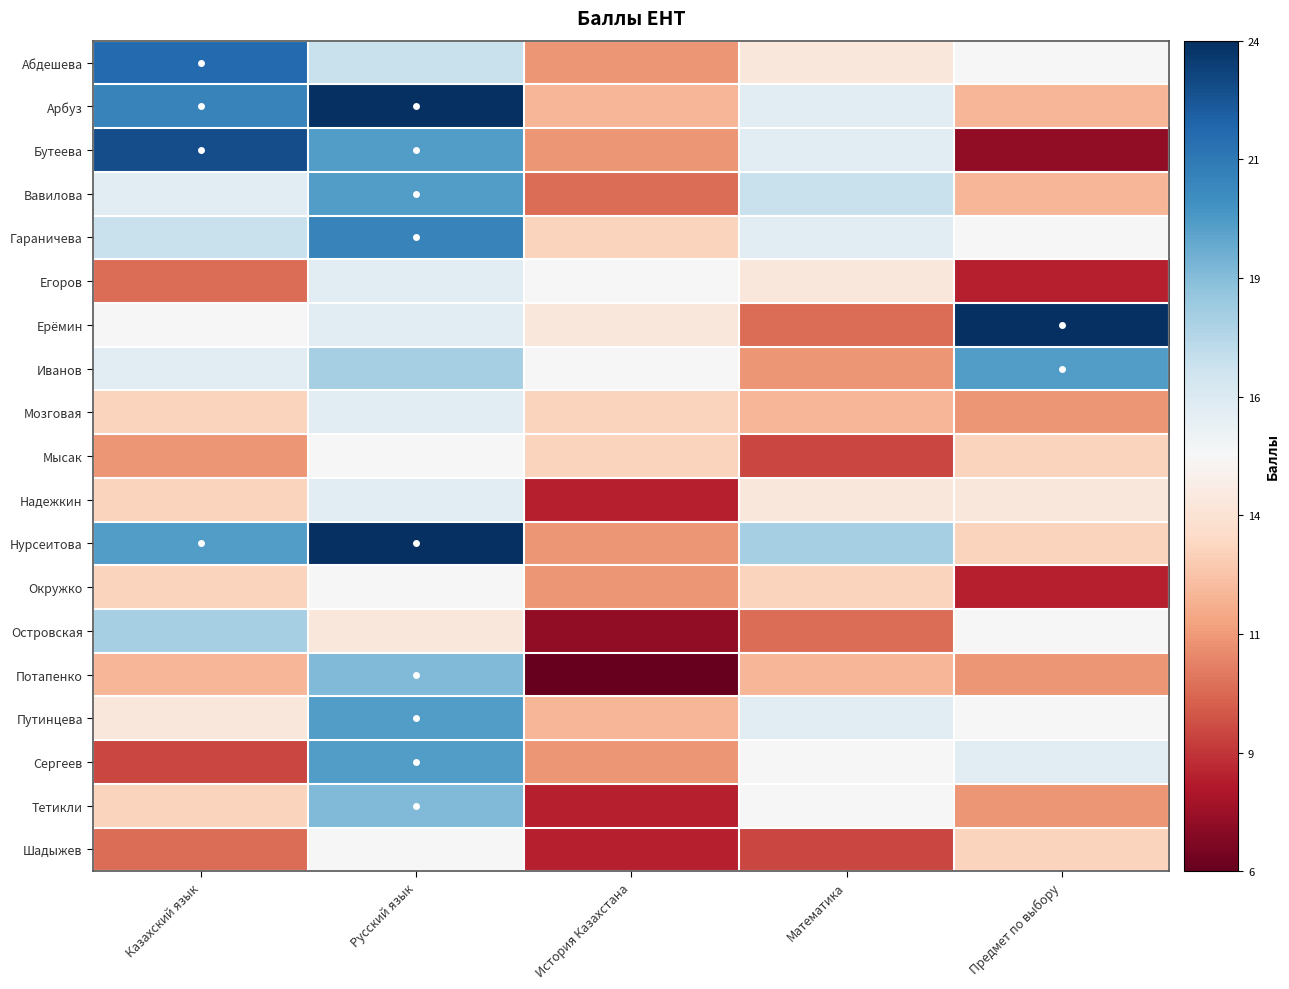

Count the number of categories in the chart.

5